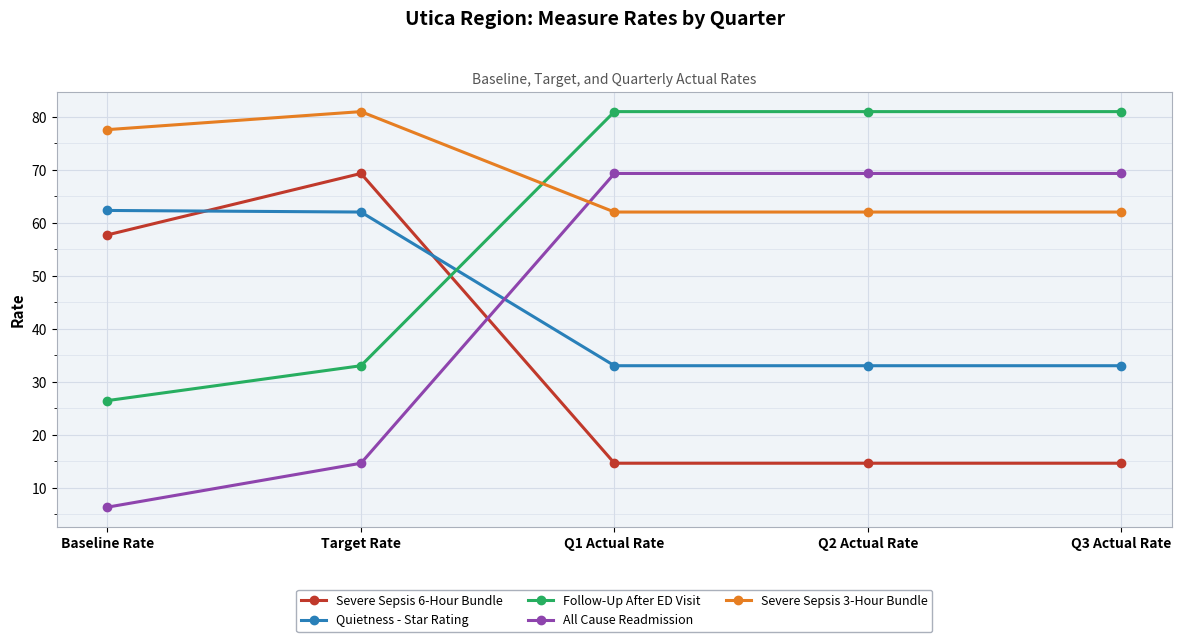

What position from the left is Q1 Actual Rate?

3